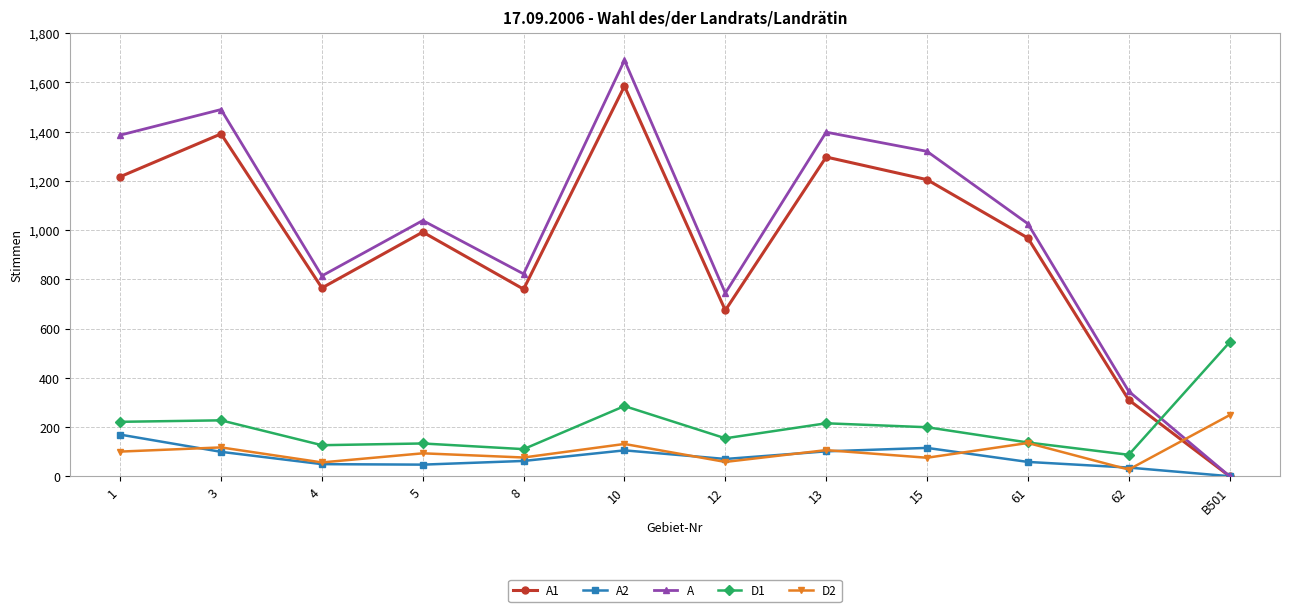

After their last crossing, which series has the higher values: A1 or D2?

D2